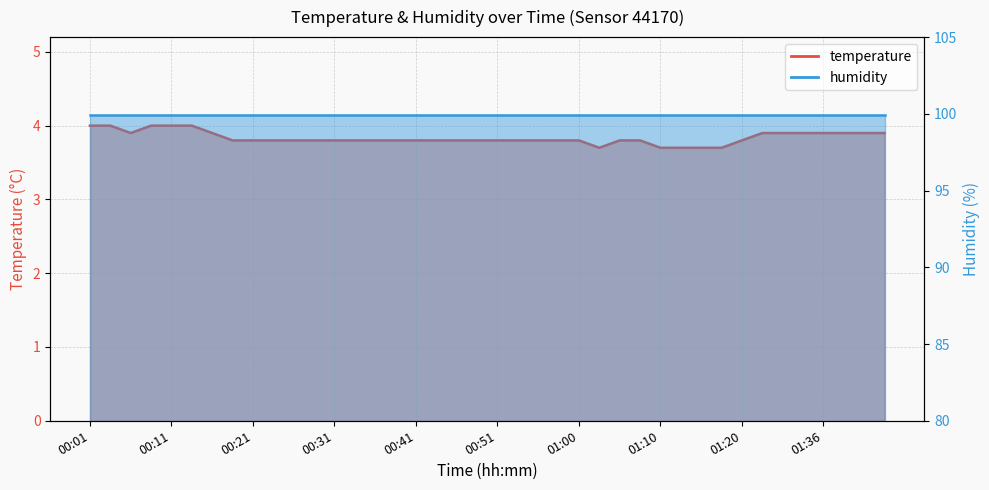

Reading right to left, transcribe all the data shown in this chart.

3.9	3.9	3.9	3.9	3.9	3.9	3.9	3.8	3.7	3.7	3.7	3.7	3.8	3.8	3.7	3.8	3.8	3.8	3.8	3.8	3.8	3.8	3.8	3.8	3.8	3.8	3.8	3.8	3.8	3.8	3.8	3.8	3.8	3.9	4.0	4.0	4.0	3.9	4.0	4.0